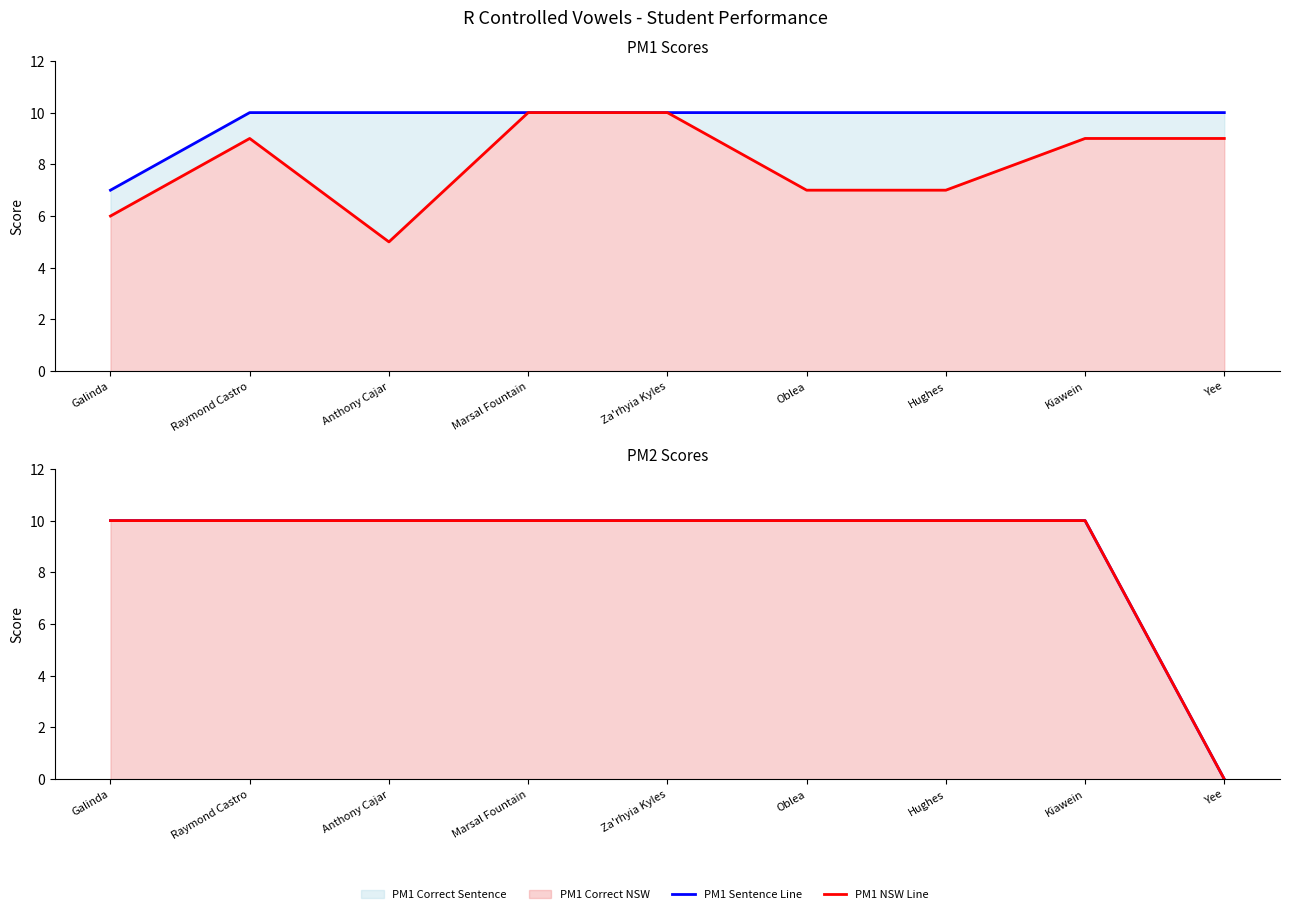

Where do PM1 NSW Line and PM2 Sentence Line first cross each other?

Kiawein and Yee